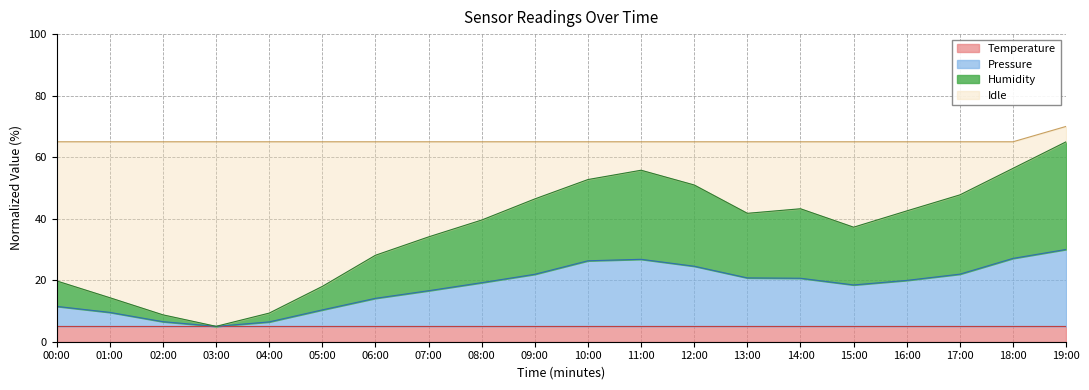

What is the total value across all series at 10:00?

65.0